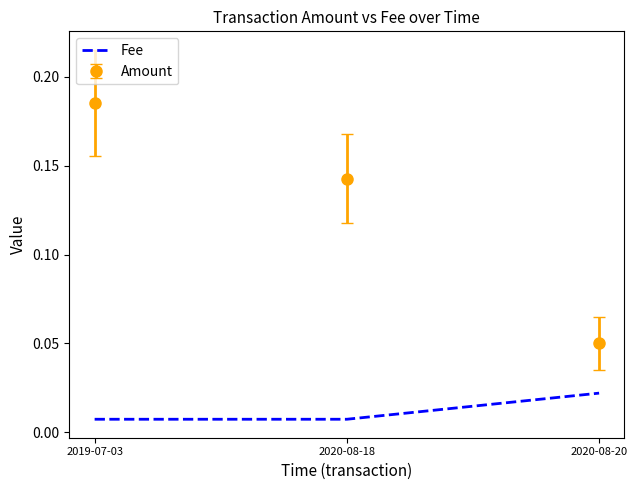

Which series has the largest range (max minus min)?

Amount